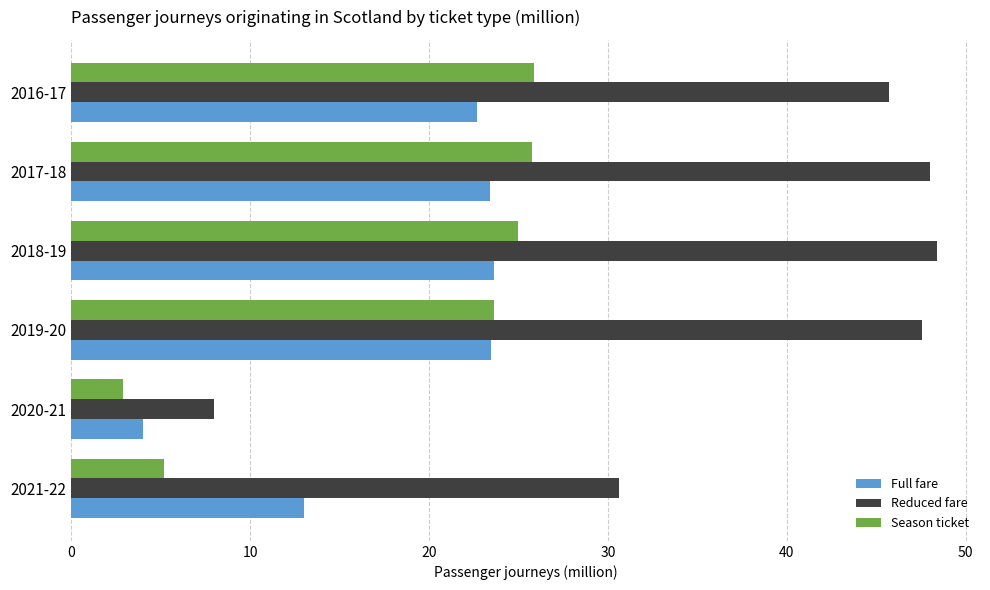

At how many categories does at least one series exceed 28?

5